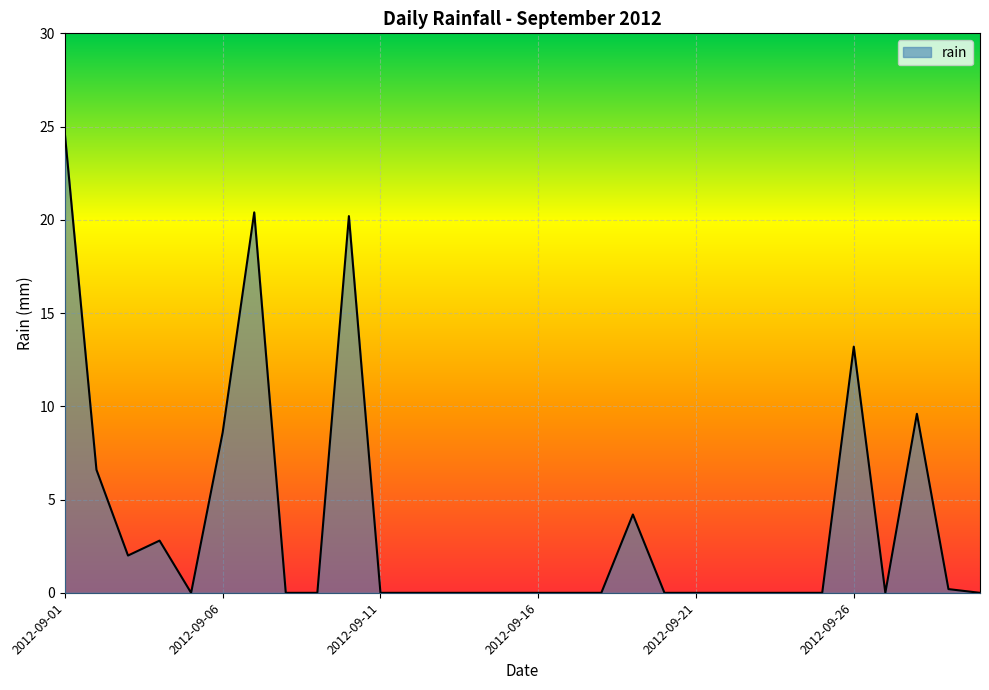

What is the difference between the maximum and minimum values?

24.6